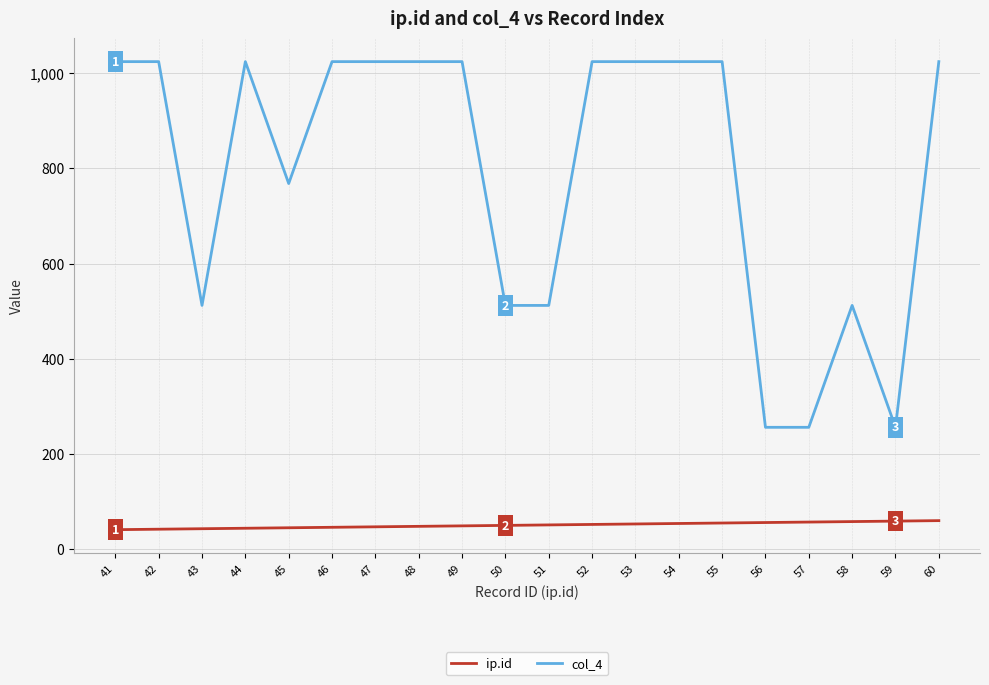

True or false: ip.id and col_4 intersect in this chart.

False